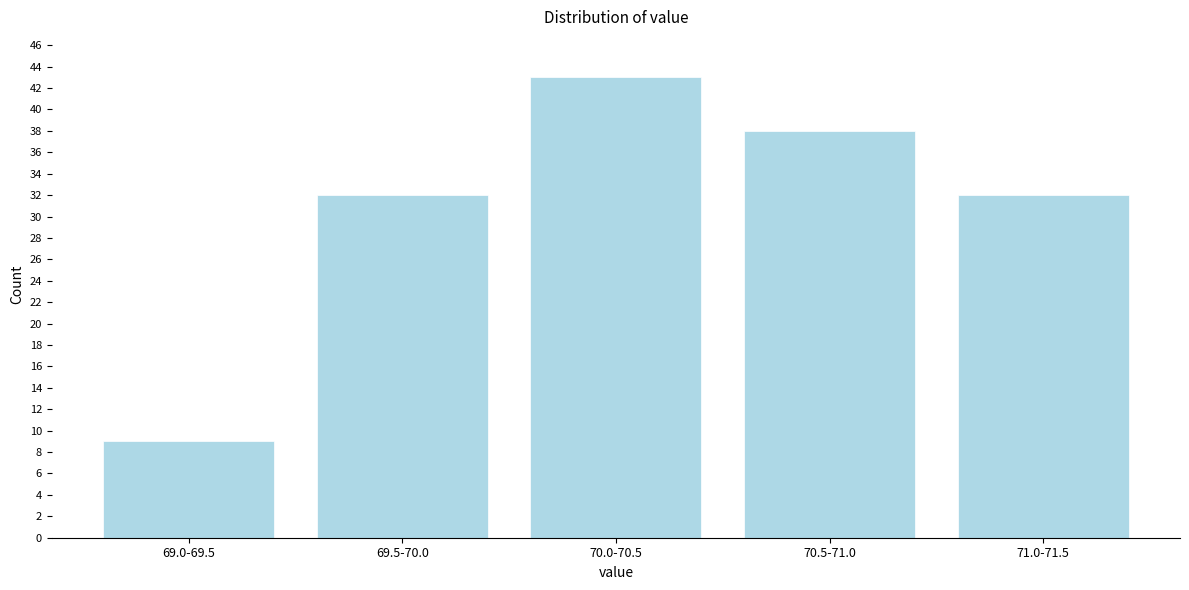

Reading left to right, transcribe all the data shown in this chart.

69.0-69.5=9	69.5-70.0=32	70.0-70.5=43	70.5-71.0=38	71.0-71.5=32